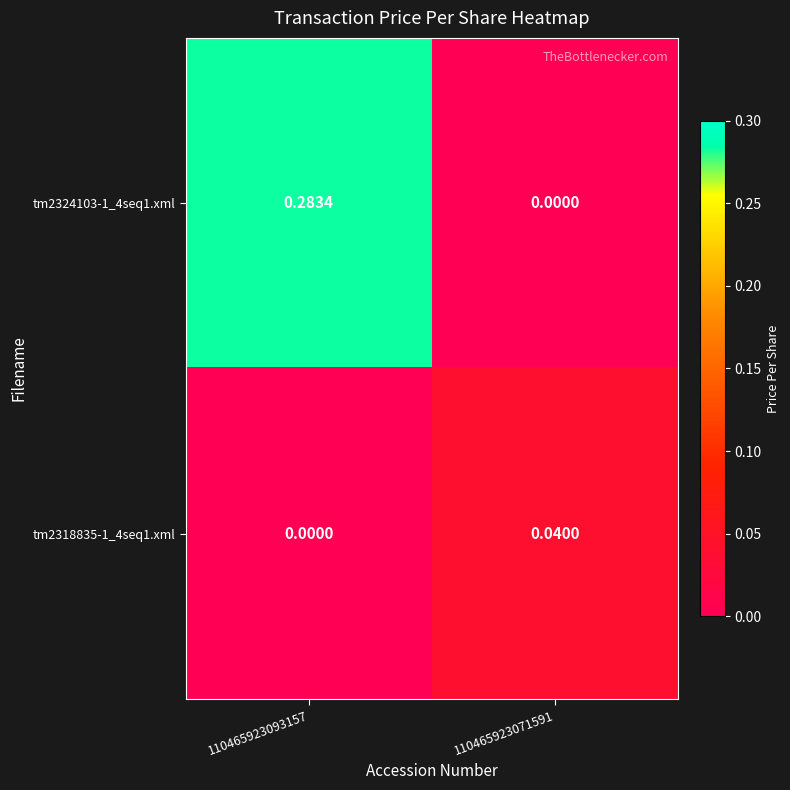

List the series in order of their peak value, highest first.

tm2324103-1_4seq1.xml, tm2318835-1_4seq1.xml